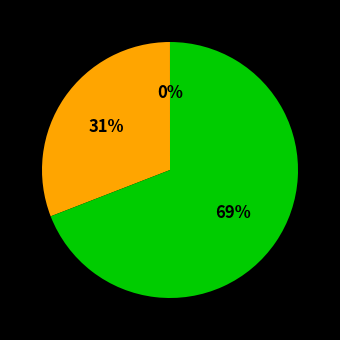

Is there a majority slice in this chart?

Yes